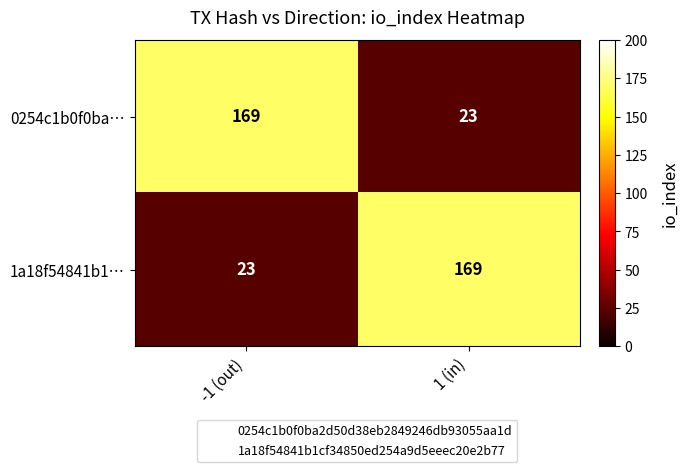

What is the spread (max minus min) of values at -1 (out)?

146